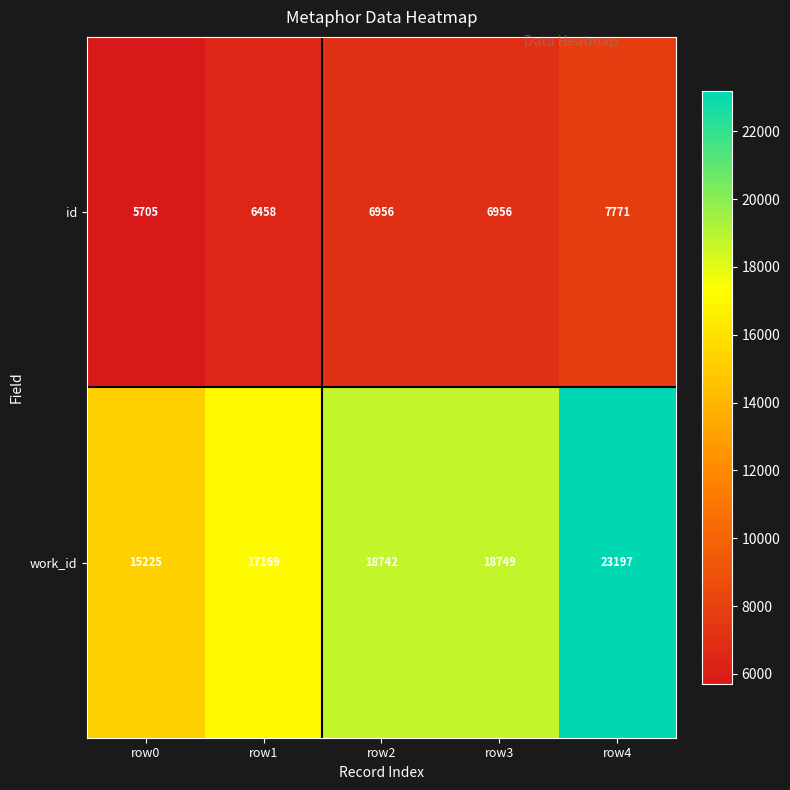

Reading left to right, extract all data points from this chart.

id: row0=5705	row1=6458	row2=6956	row3=6956	row4=7771
work_id: row0=15225	row1=17169	row2=18742	row3=18749	row4=23197